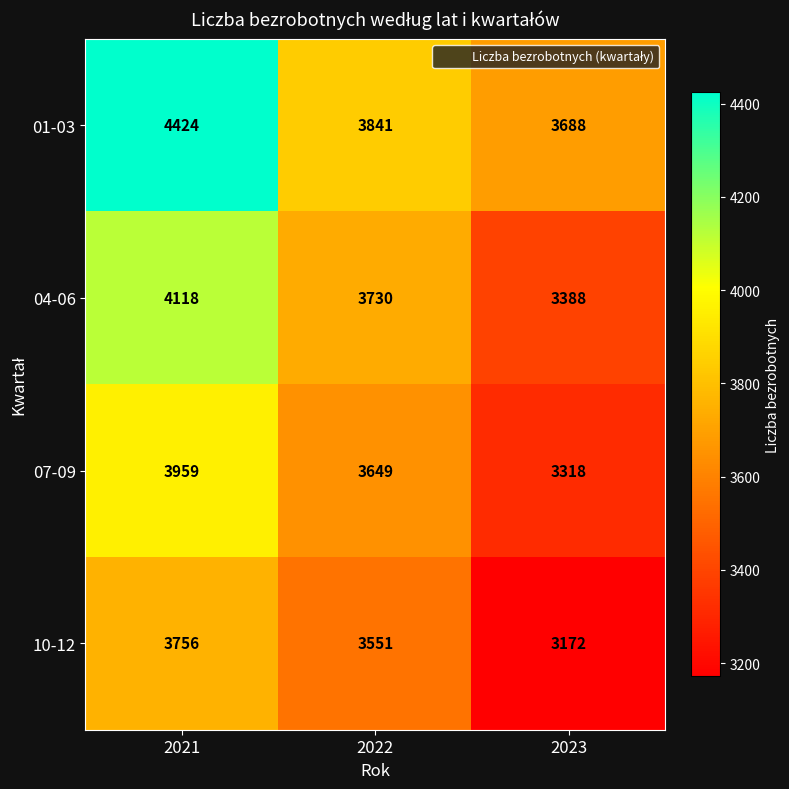

What is the total value across all series at 2021?

16257